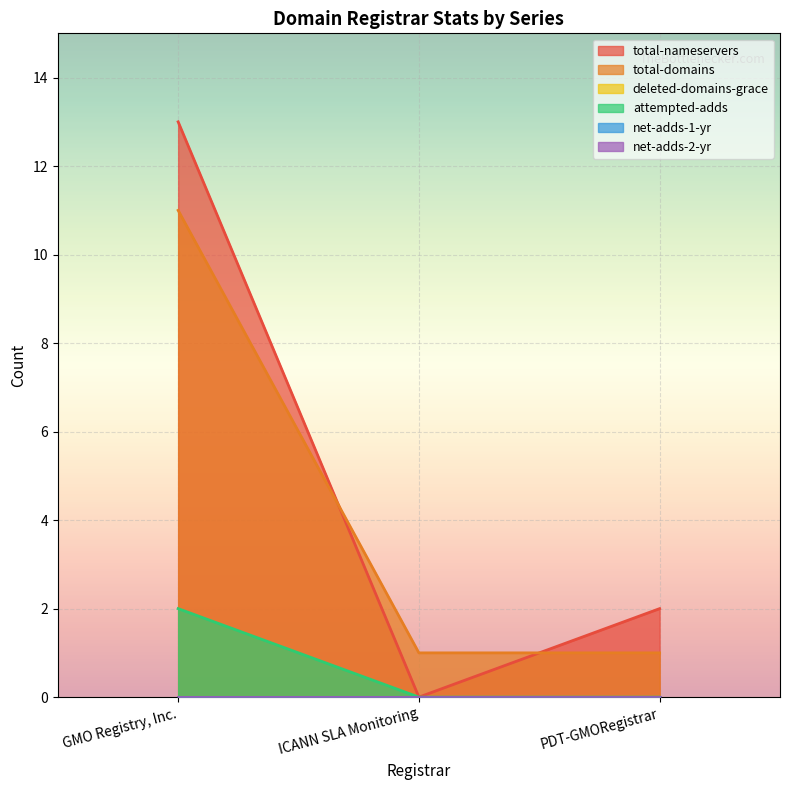

What is the sum of all total-nameservers values?

15